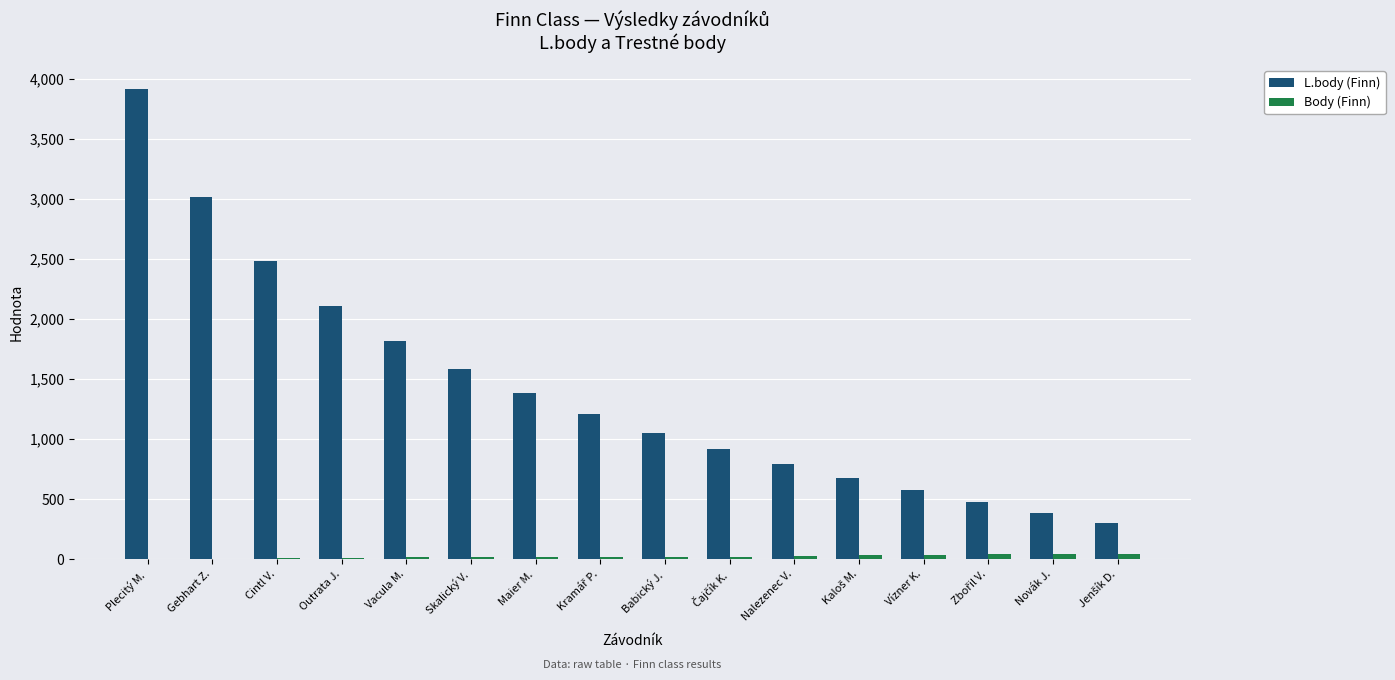

Which series has the largest total across all categories?

L.body (Finn)